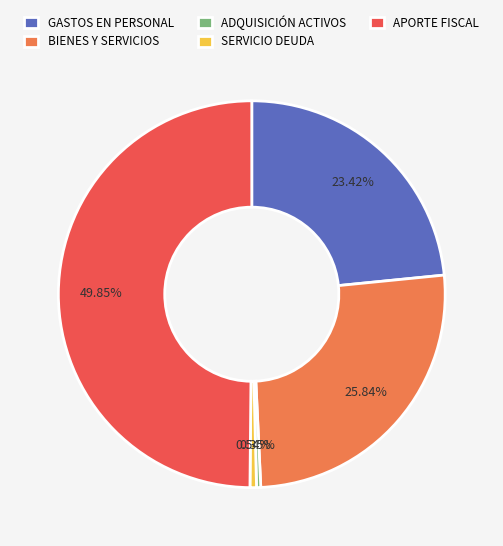

Approximately how many times larger is the value at APORTE FISCAL compared to GASTOS EN PERSONAL?

2.1